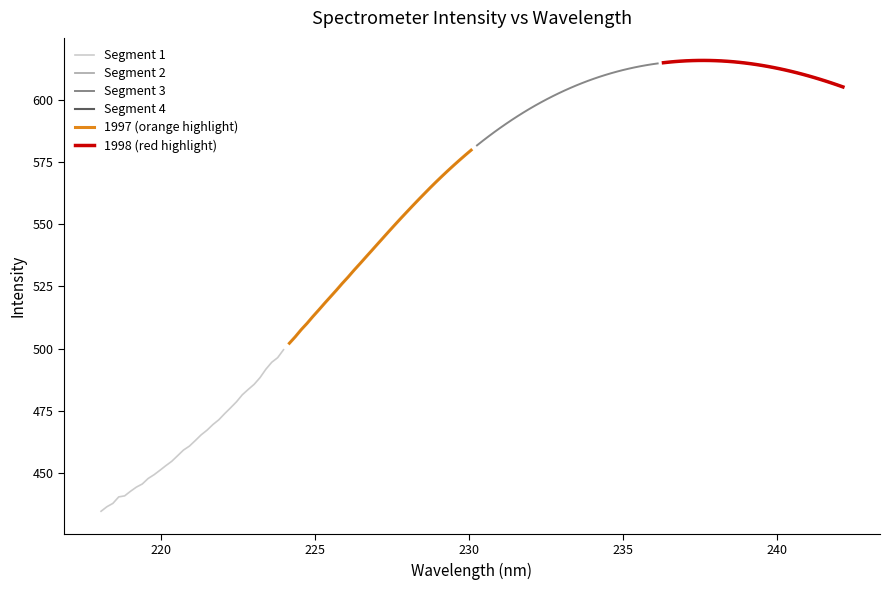

What is the average value of the Segment 3 series?

602.1